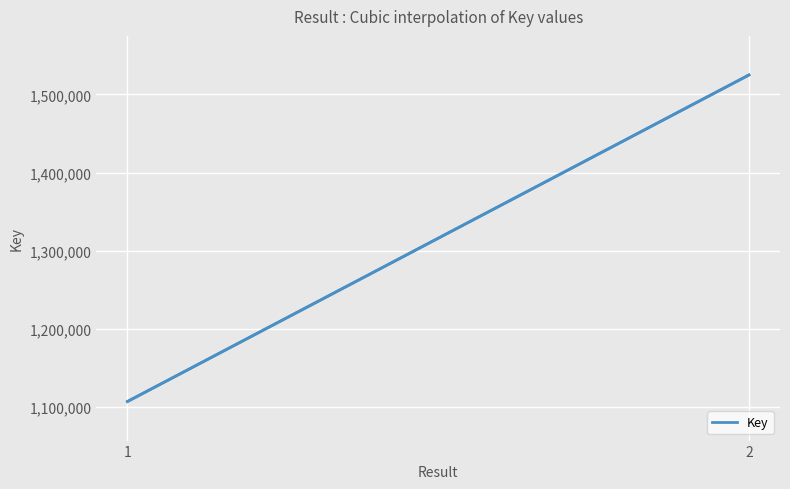

What is the sum of all values?

394836150.0